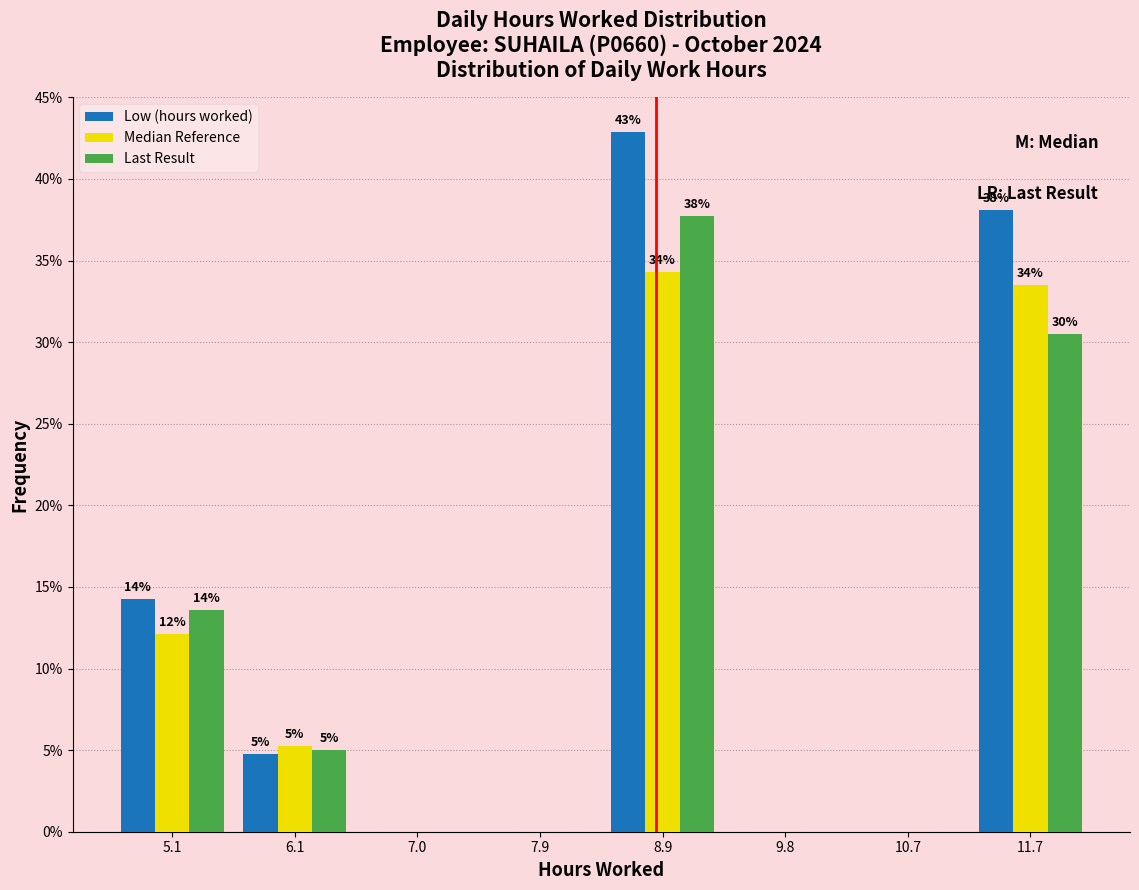

Between 5.1 and 11.7, which series saw the biggest shift?

Low (hours worked)